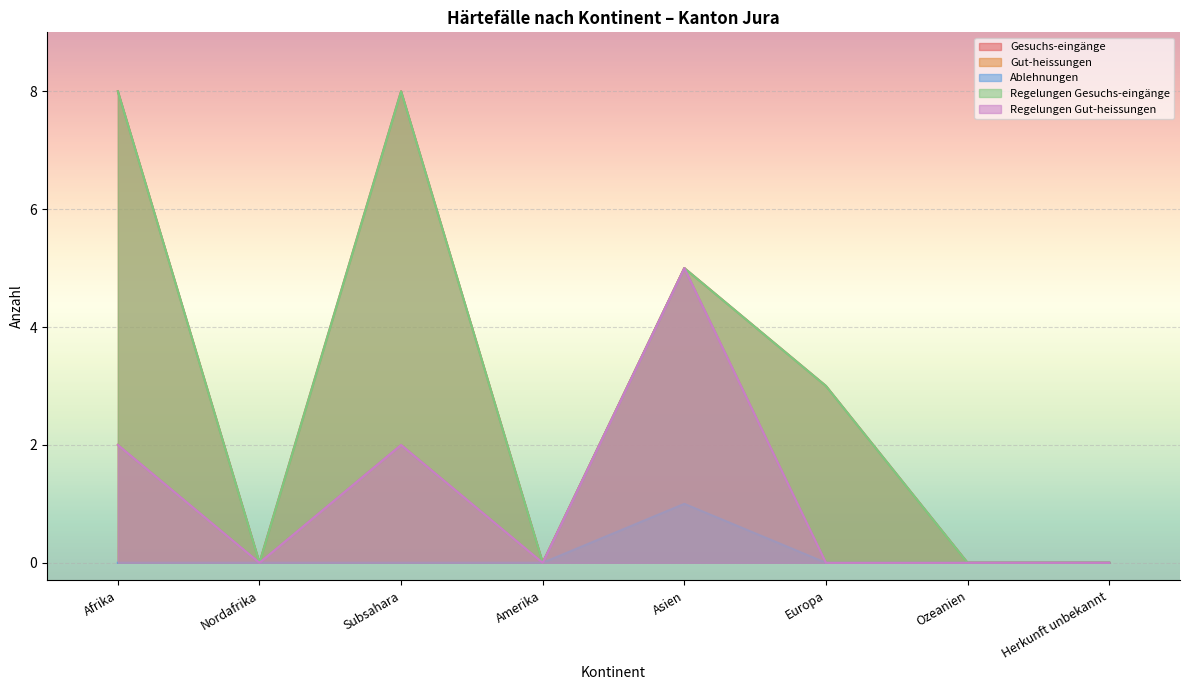

Reading left to right, what are all the values shown in this chart?

Gesuchs-eingänge: Afrika=8	Nordafrika=0	Subsahara=8	Amerika=0	Asien=5	Europa=3	Ozeanien=0	Herkunft unbekannt=0
Gut-heissungen: Afrika=2	Nordafrika=0	Subsahara=2	Amerika=0	Asien=5	Europa=0	Ozeanien=0	Herkunft unbekannt=0
Ablehnungen: Afrika=0	Nordafrika=0	Subsahara=0	Amerika=0	Asien=1	Europa=0	Ozeanien=0	Herkunft unbekannt=0
Regelungen Gesuchs-eingänge: Afrika=8	Nordafrika=0	Subsahara=8	Amerika=0	Asien=5	Europa=3	Ozeanien=0	Herkunft unbekannt=0
Regelungen Gut-heissungen: Afrika=2	Nordafrika=0	Subsahara=2	Amerika=0	Asien=5	Europa=0	Ozeanien=0	Herkunft unbekannt=0